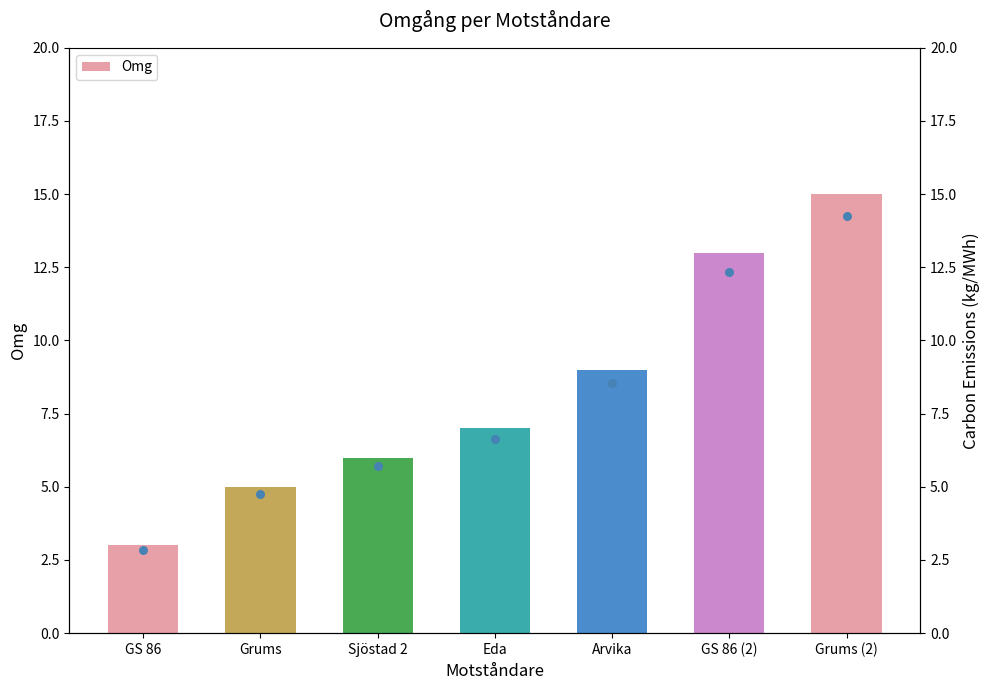

Which has a higher value, Grums or Arvika?

Arvika